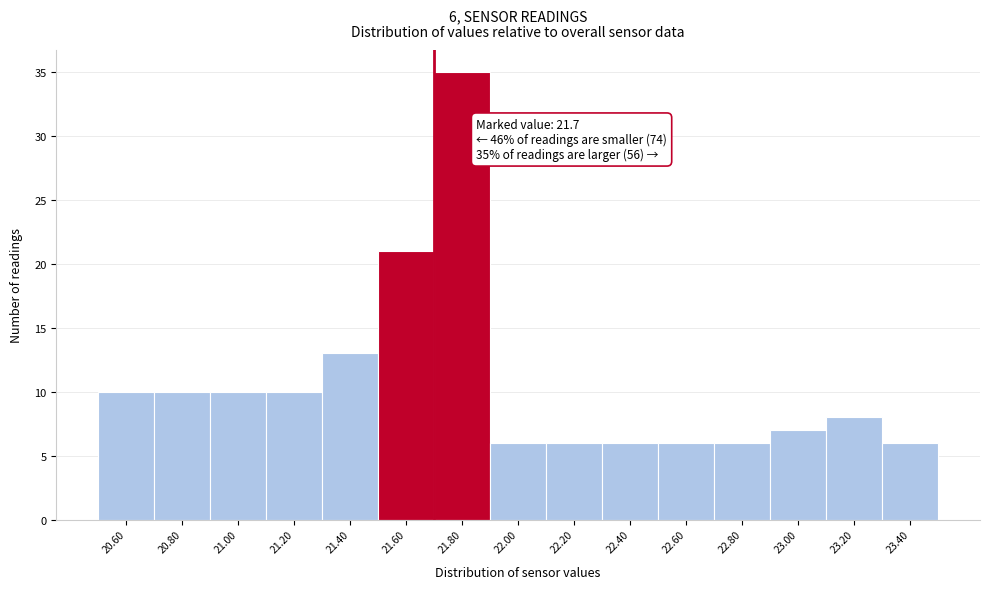

Which range on the x-axis has the tallest bar?

21.7 to 21.9